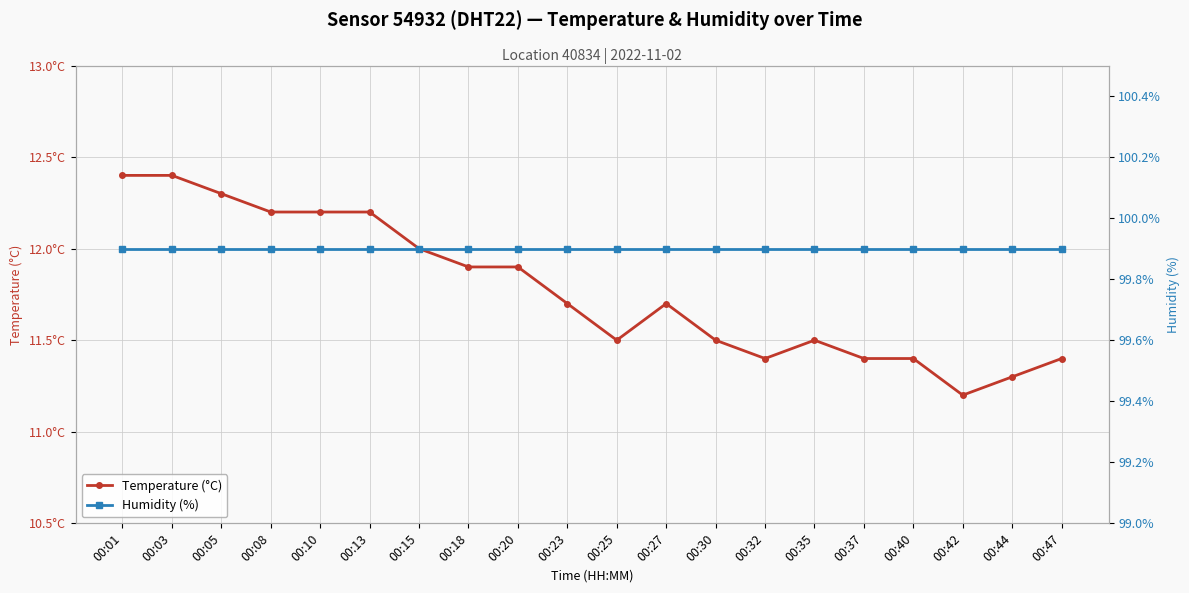

What is the value of the Humidity (%) point at the 14th from the left?

99.9